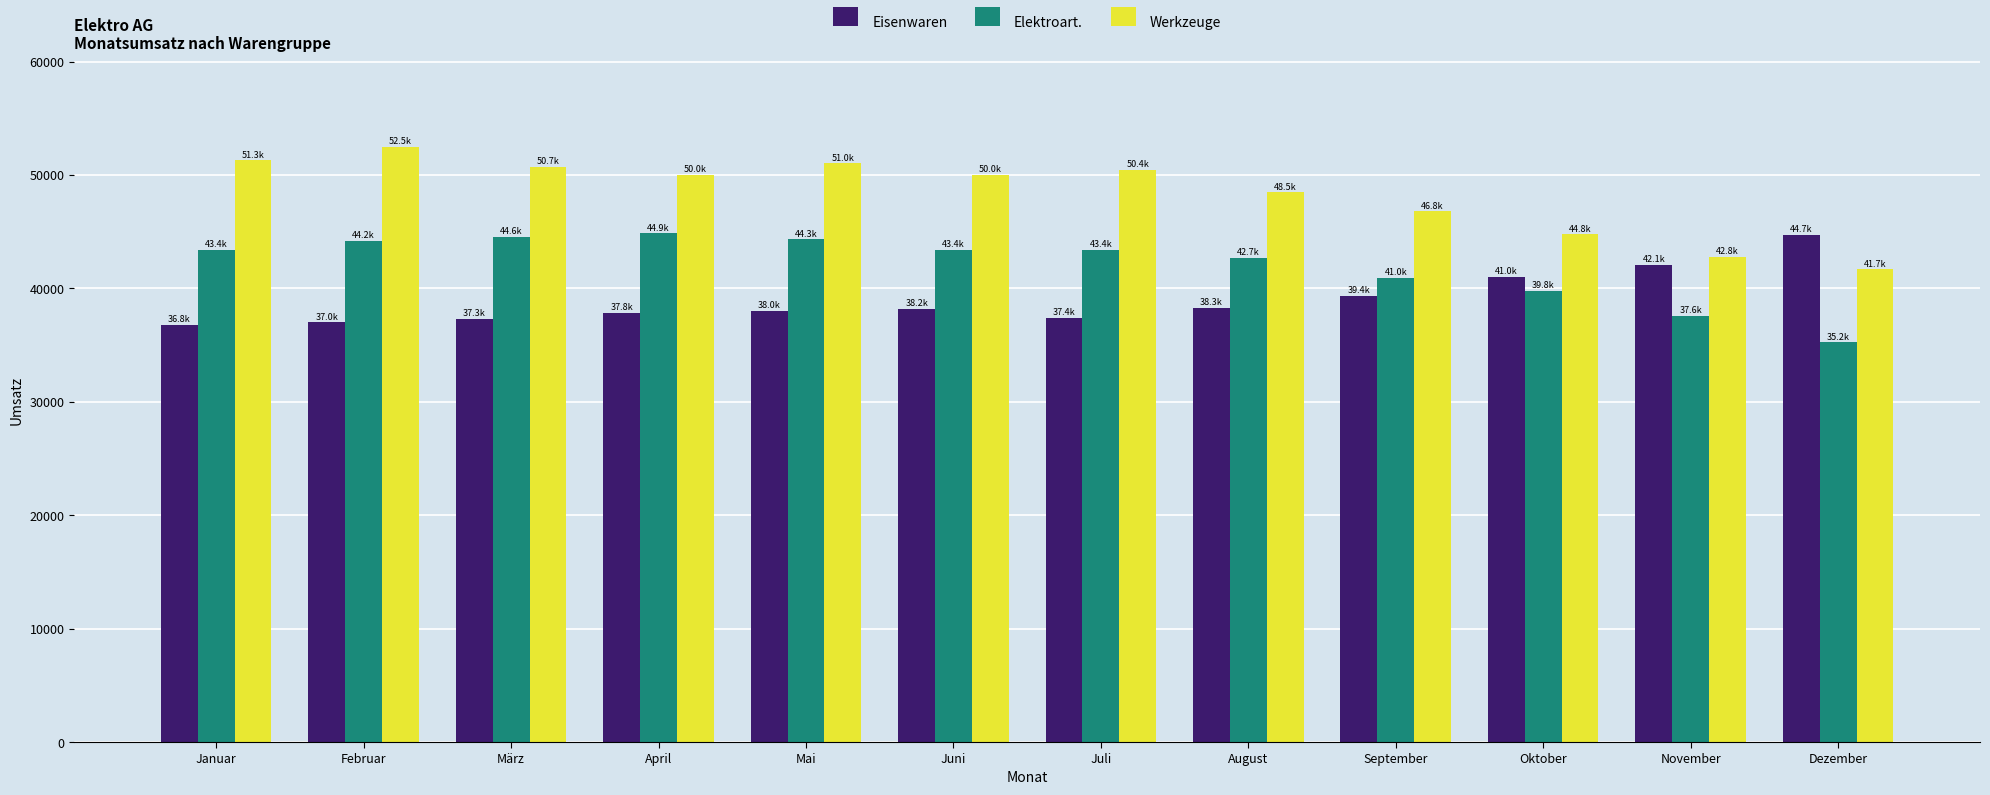

What is the difference between the highest and lowest values at Oktober?

5000